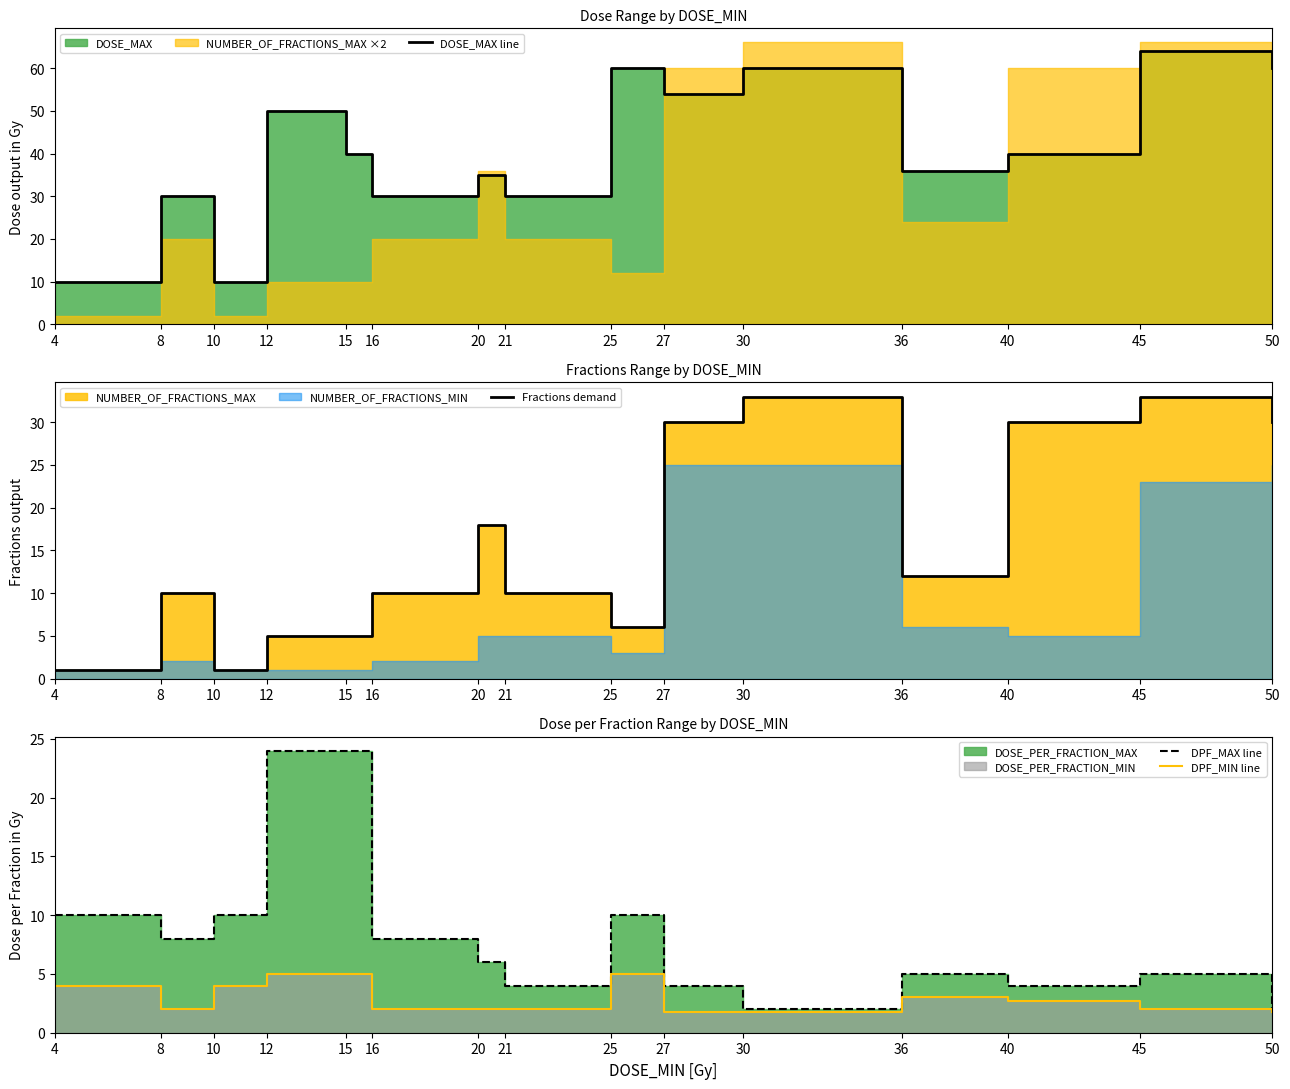

True or false: DPF_MAX line has a value of 33.6 at 12.

False